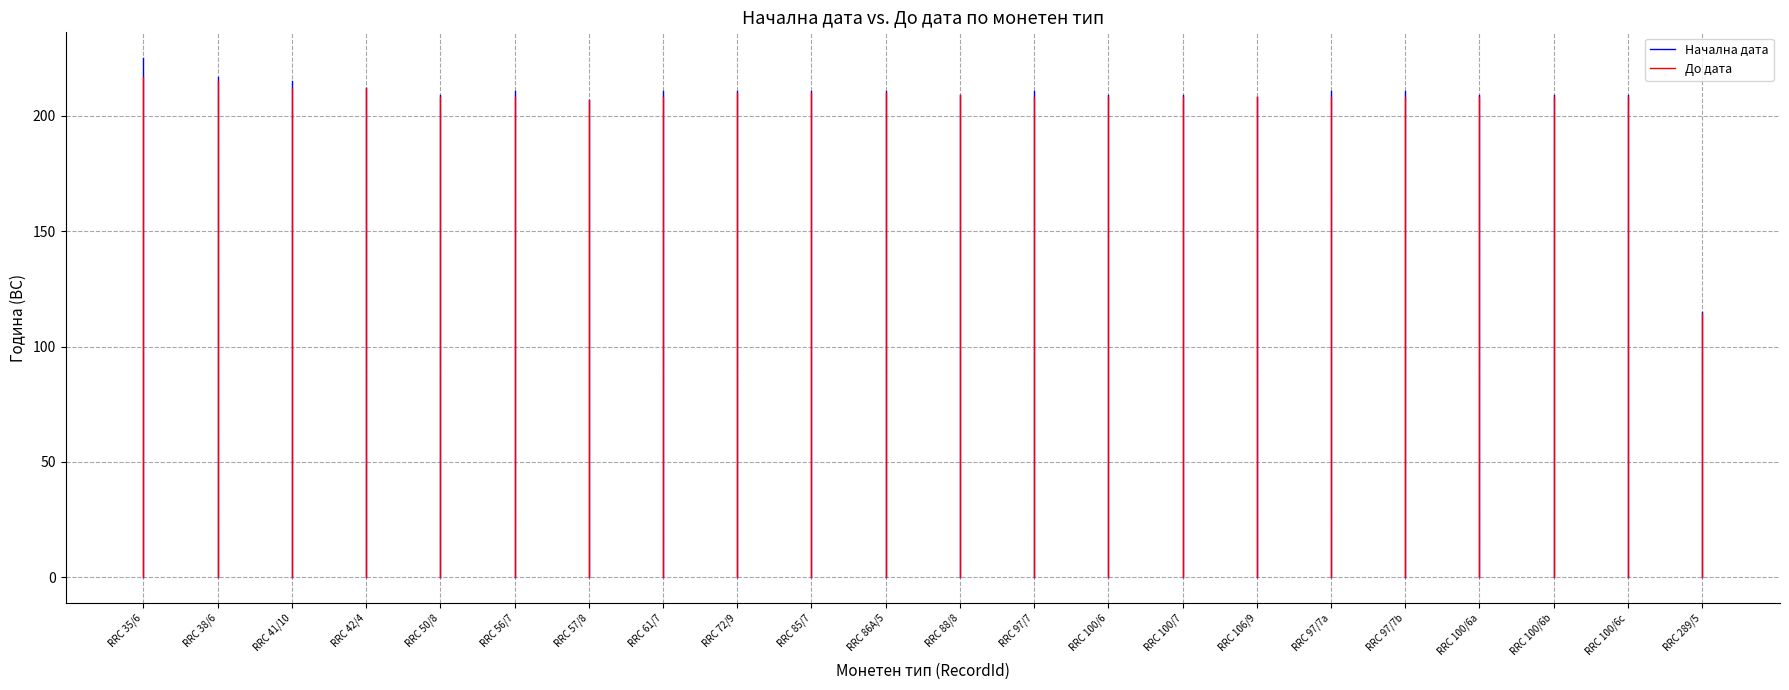

The До дата series shows 71 at RRC 35/6. True or false?

False